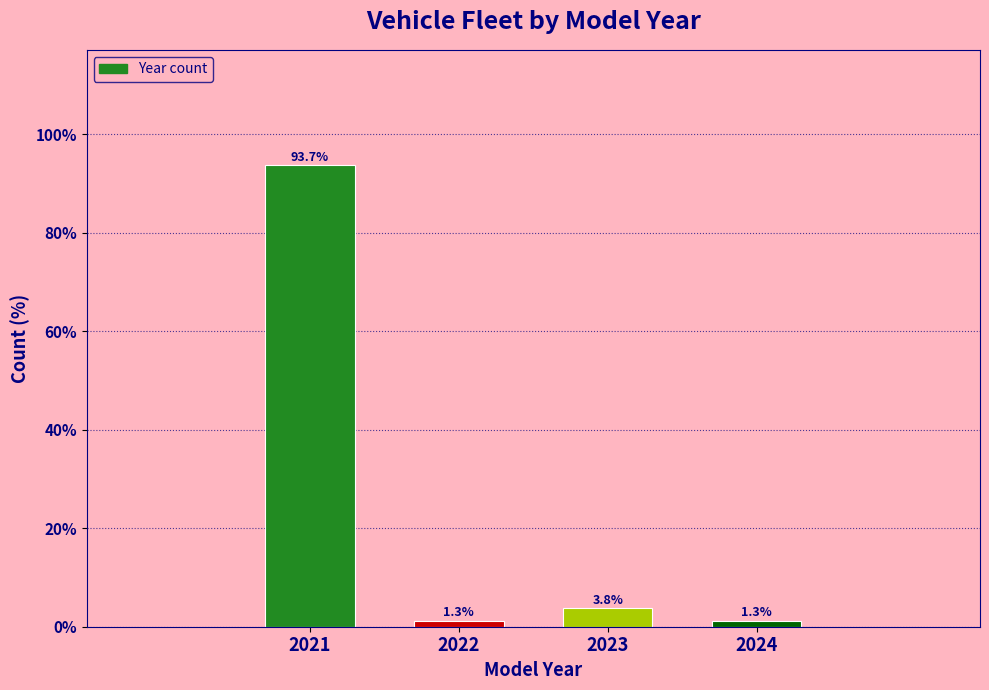

Reading left to right, what are all the values shown in this chart?

2021=93.7	2022=1.3	2023=3.8	2024=1.3